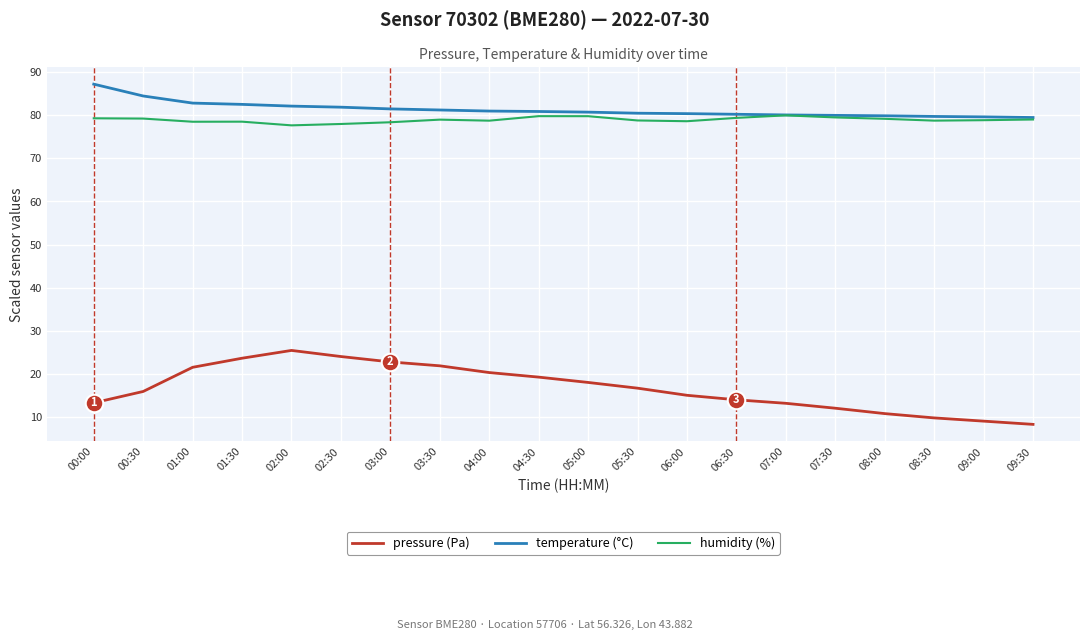

Is the value of humidity (%) at 00:30 greater than the value of temperature (°C) at 03:00?

No